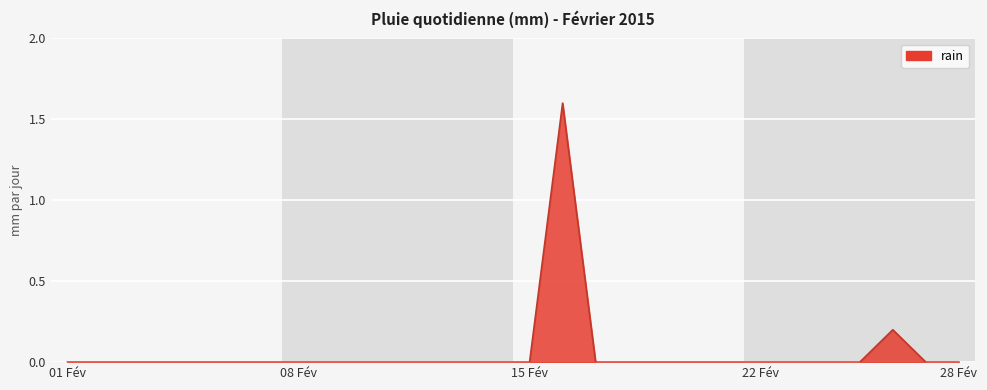

What is the difference between the maximum and minimum values?

1.6